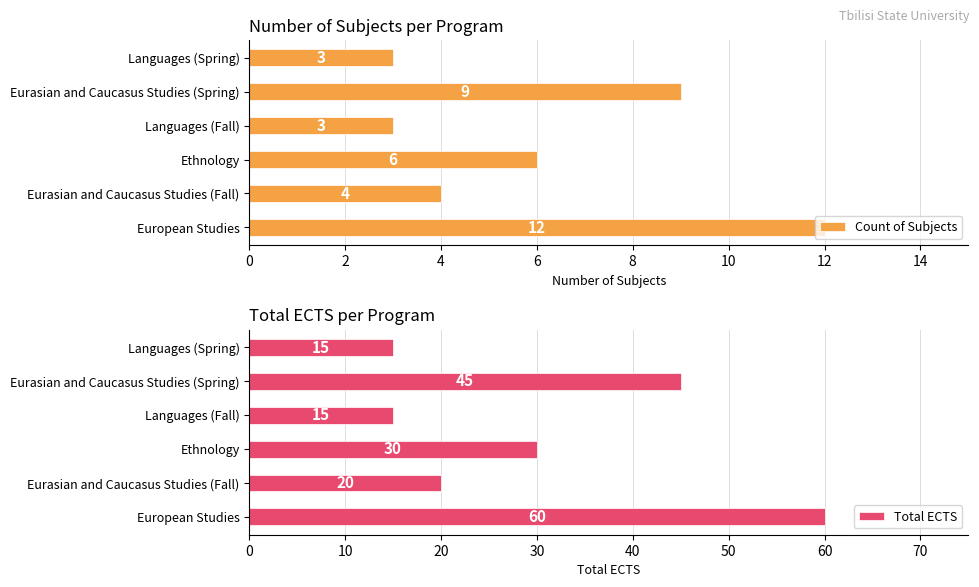

What is the approximate value of Count of Subjects at Ethnology?

6